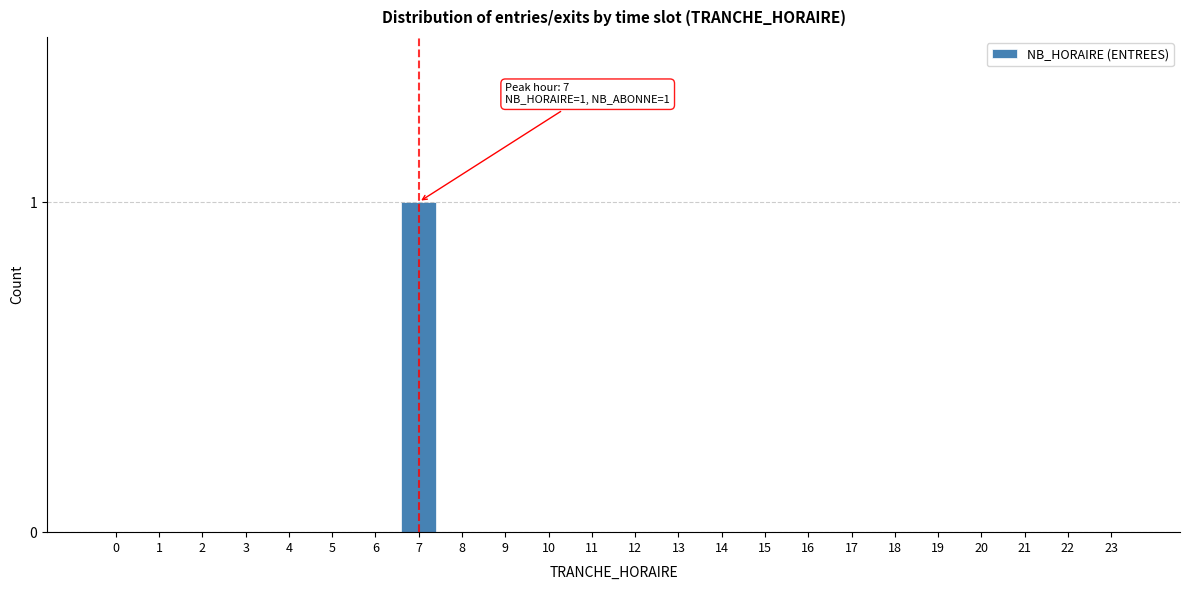

Reading right to left, extract all data points from this chart.

23=0	22=0	21=0	20=0	19=0	18=0	17=0	16=0	15=0	14=0	13=0	12=0	11=0	10=0	9=0	8=0	7=1	6=0	5=0	4=0	3=0	2=0	1=0	0=0